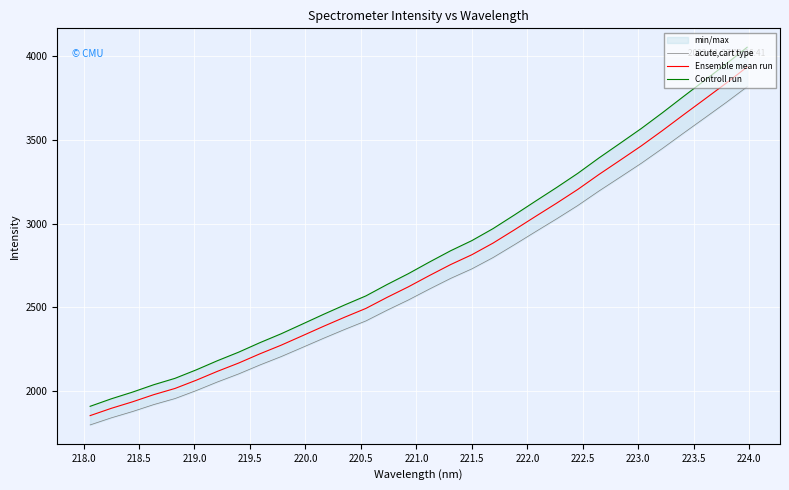

Is this an area chart (filled region under the line)?

No